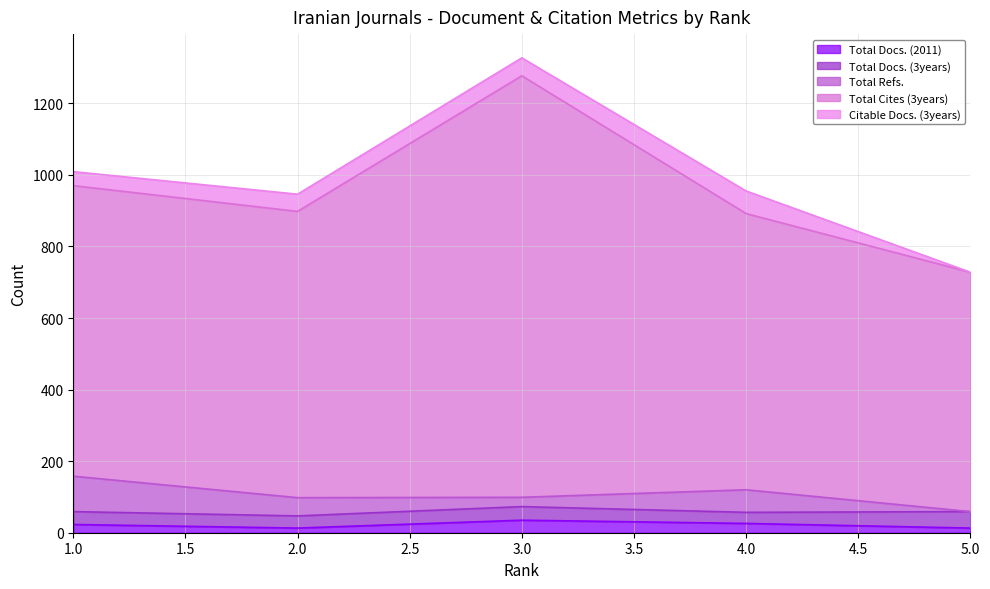

Does the chart display data point markers on the line(s)?

No